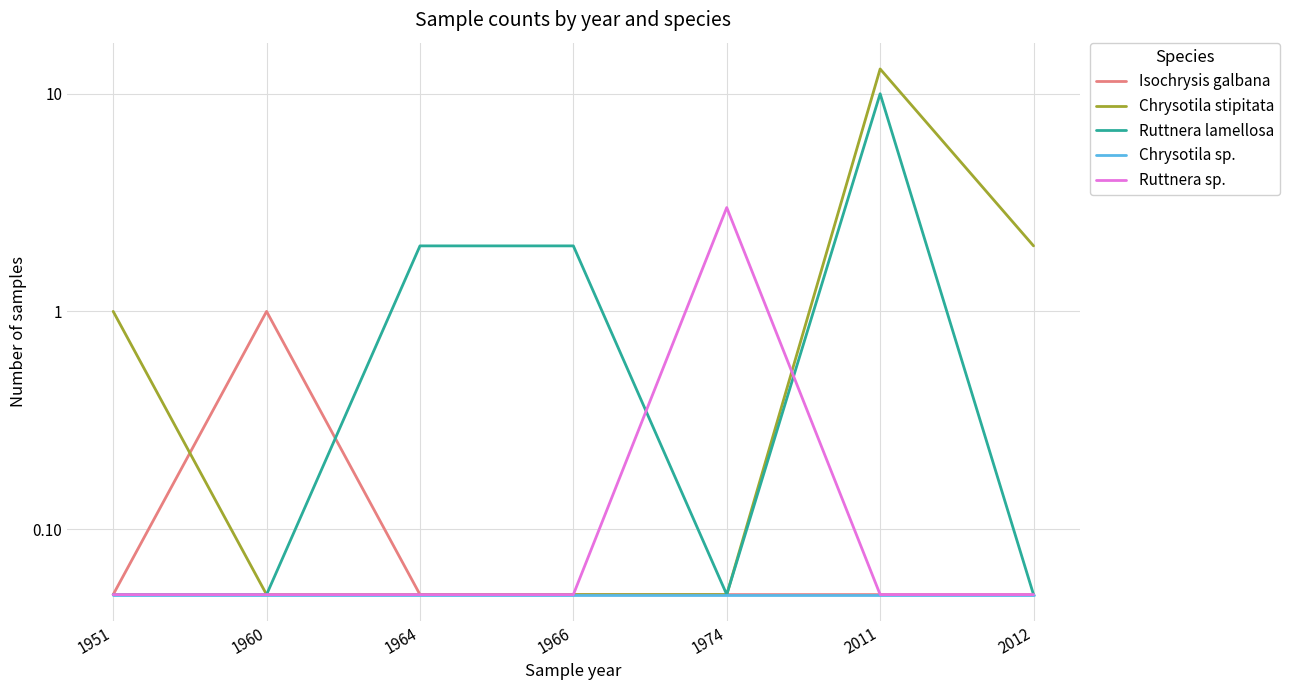

What are all the series names shown in the legend?

Isochrysis galbana, Chrysotila stipitata, Ruttnera lamellosa, Chrysotila sp., Ruttnera sp.